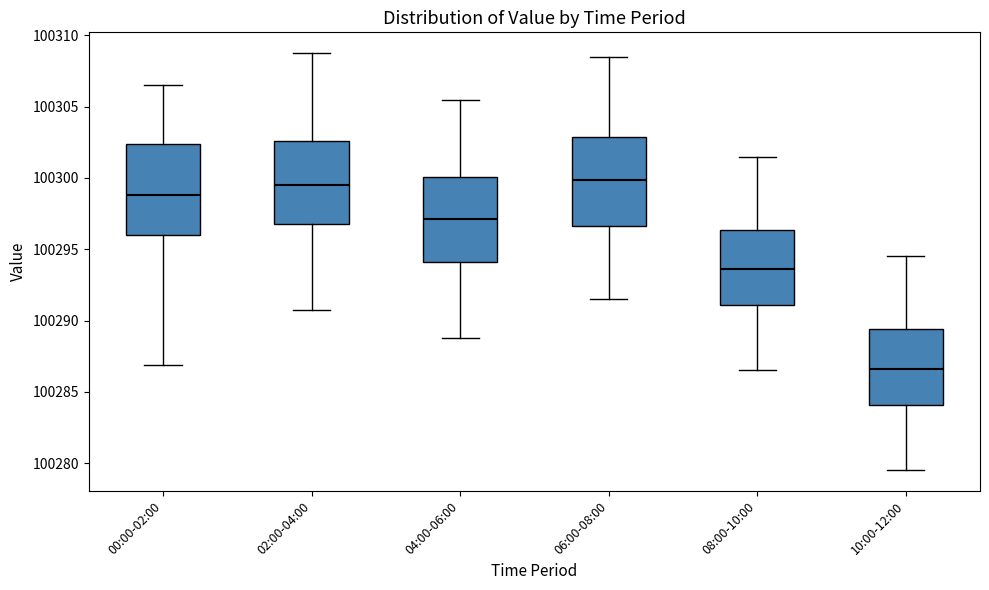

Where is the lower edge of the box for 04:00-06:00 on the y-axis? The values are not printed on the chart, so give them approximately, as read against the axis.

100294.0